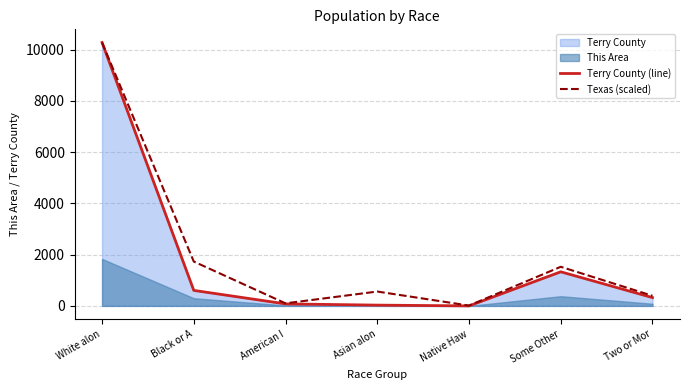

The value of Texas (scaled) at Some Other is 675.8. True or false?

False